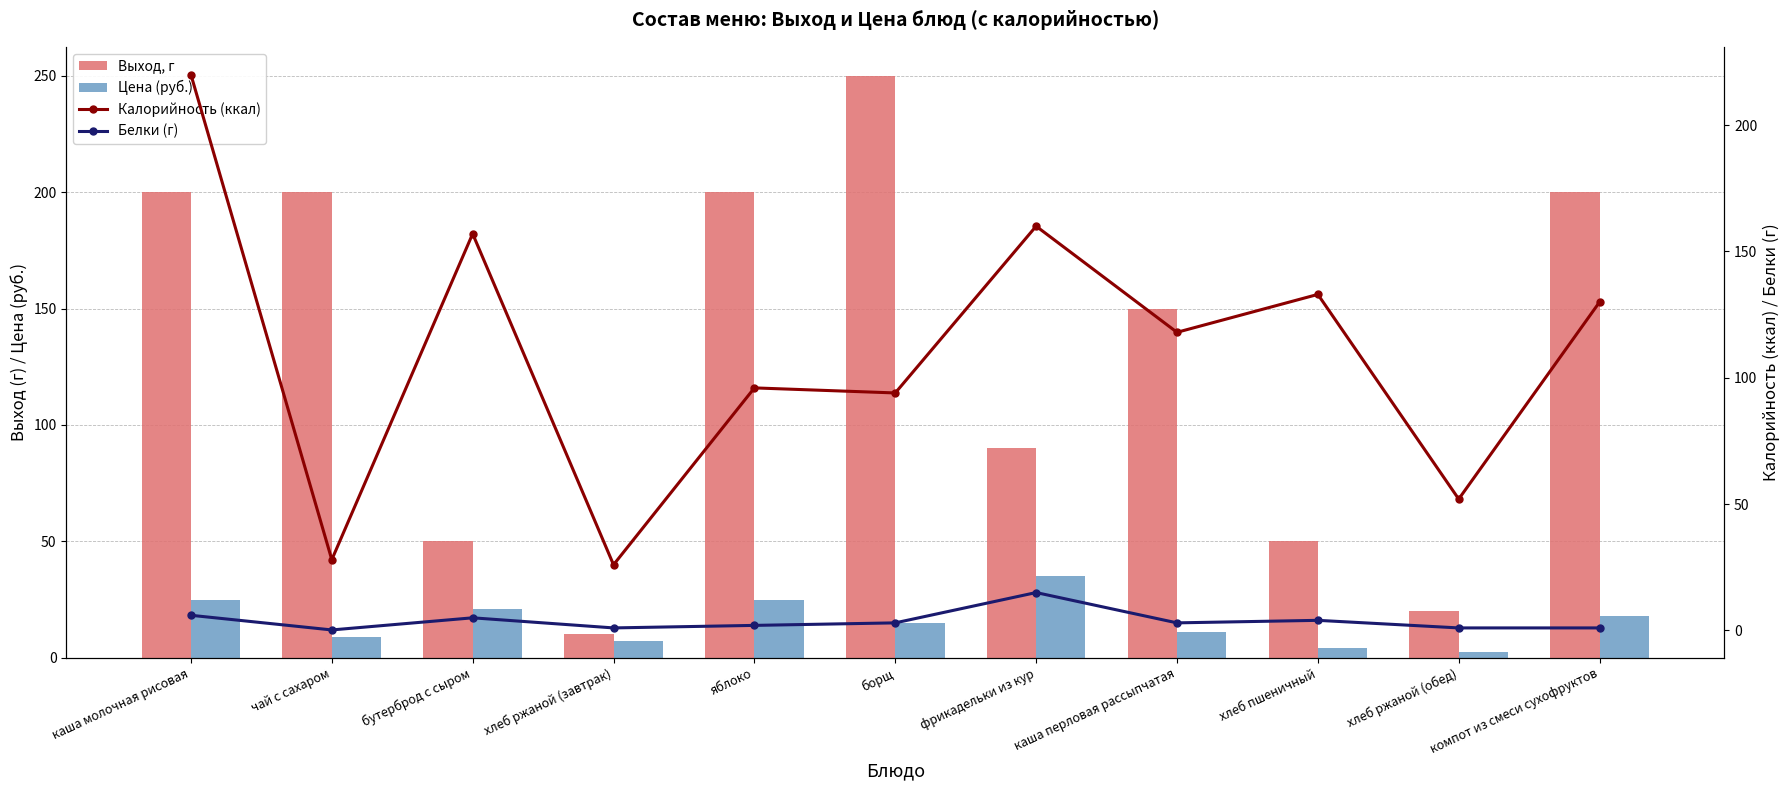

What is the difference between the second highest and second lowest values in the Выход, г series?

180.0